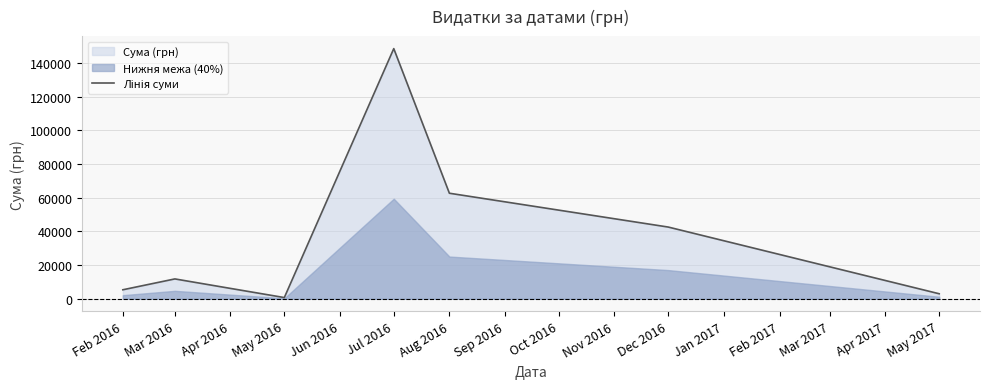

Does the chart have visible grid lines?

Yes